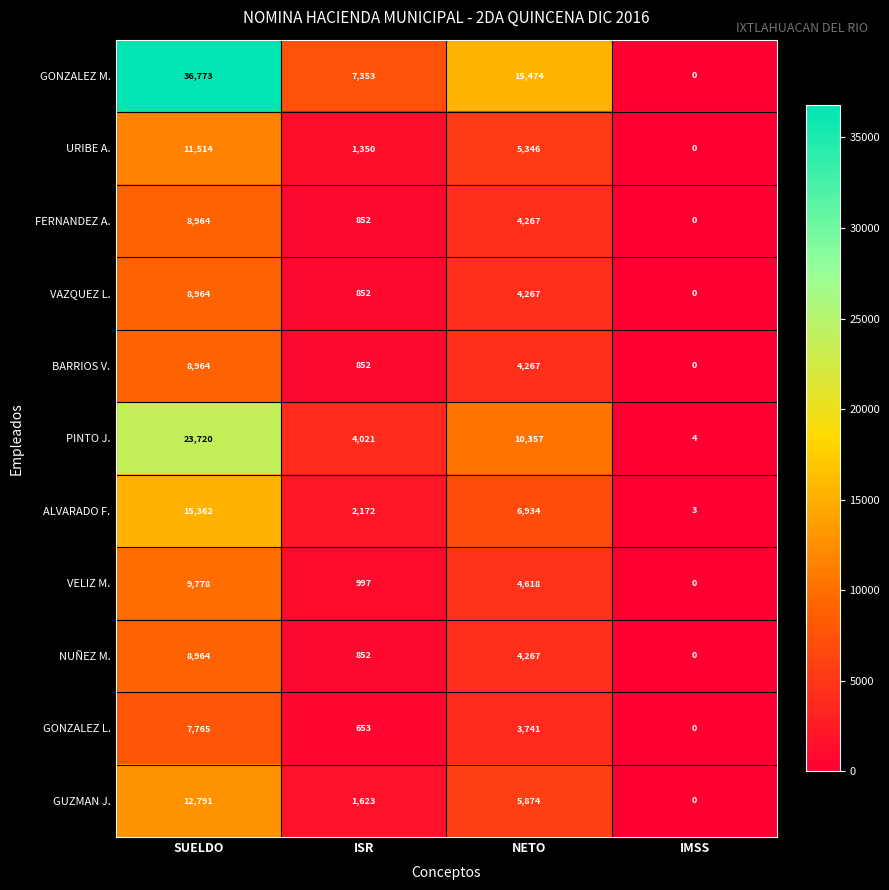

What is the maximum value shown in the chart?

36773